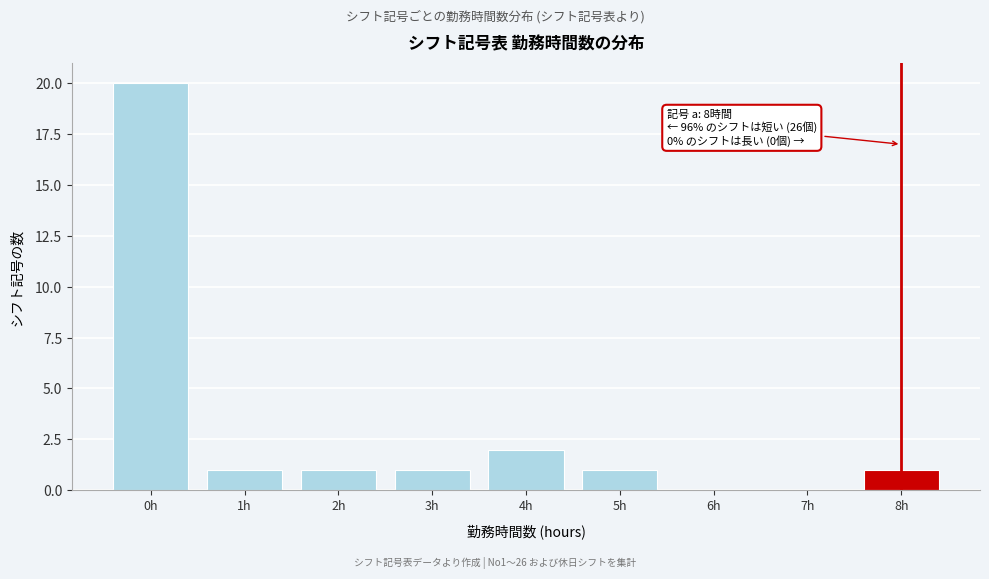

Reading left to right, what are all the values shown in this chart?

0h=20	1h=1	2h=1	3h=1	4h=2	5h=1	6h=0	7h=0	8h=1